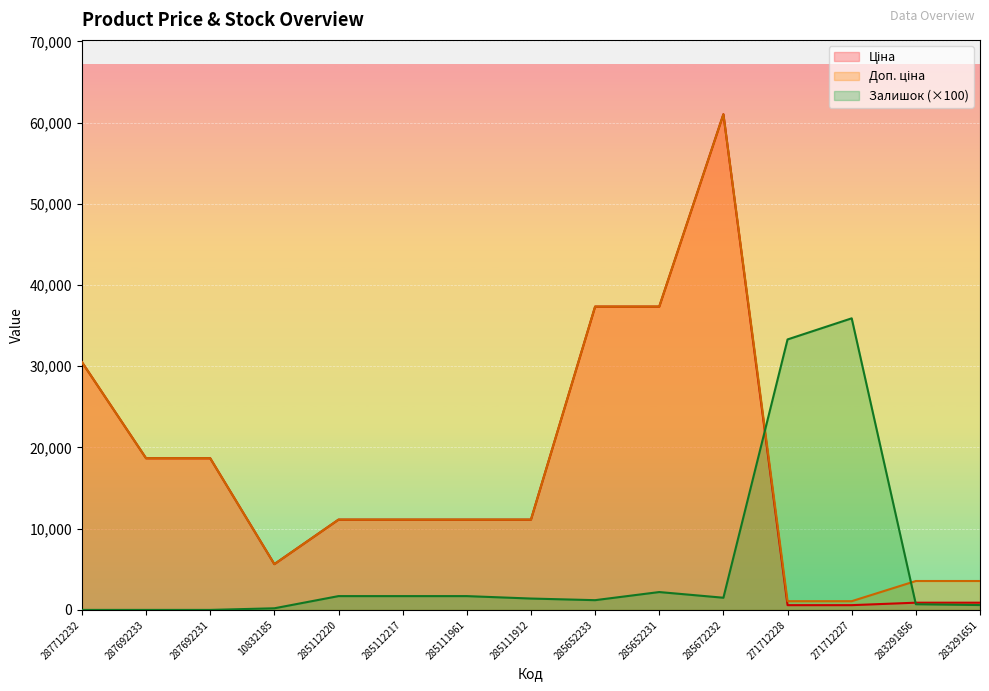

What position from the left is 287692231?

3